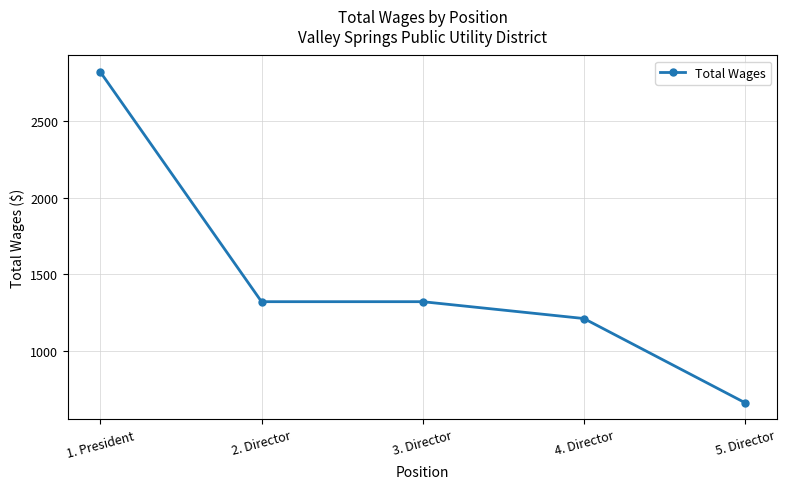

What value does the data have at 2. Director?

1320